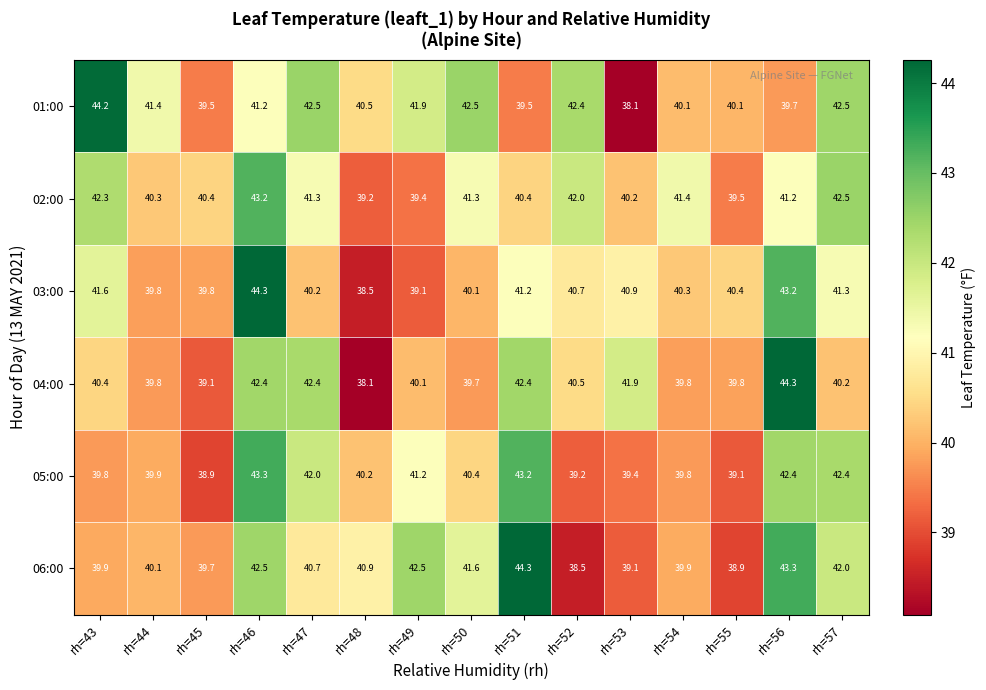

At rh=43, list the series in order from smallest to largest.

05:00, 06:00, 04:00, 03:00, 02:00, 01:00